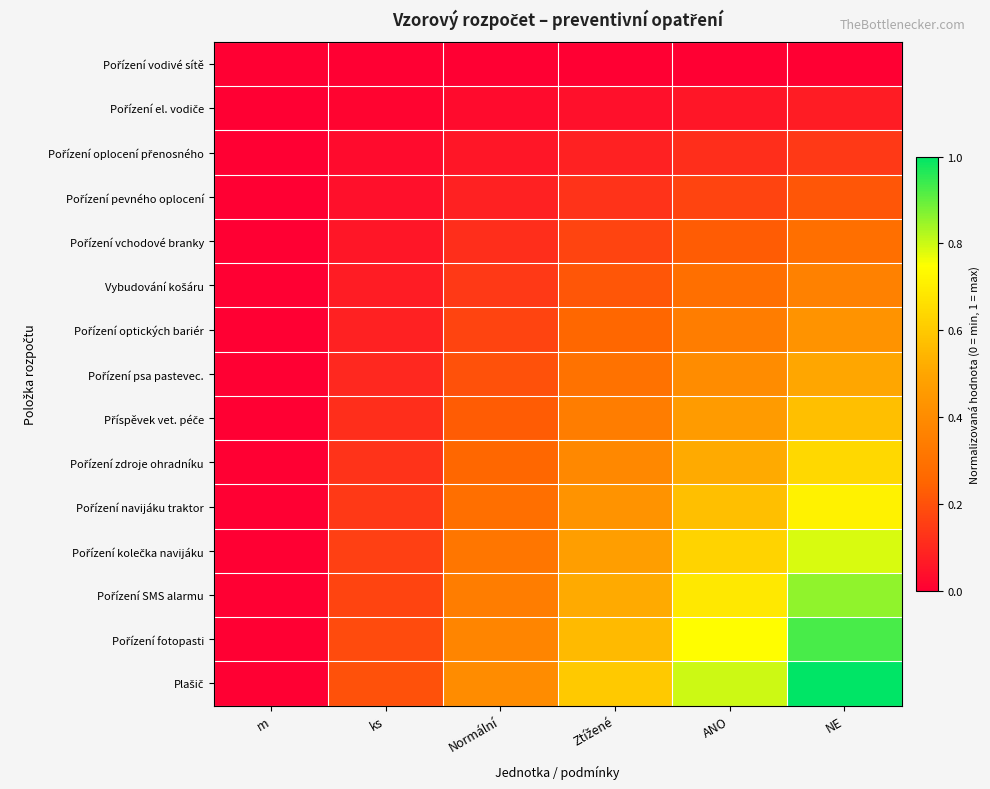

At how many categories does at least one series exceed 0?

5